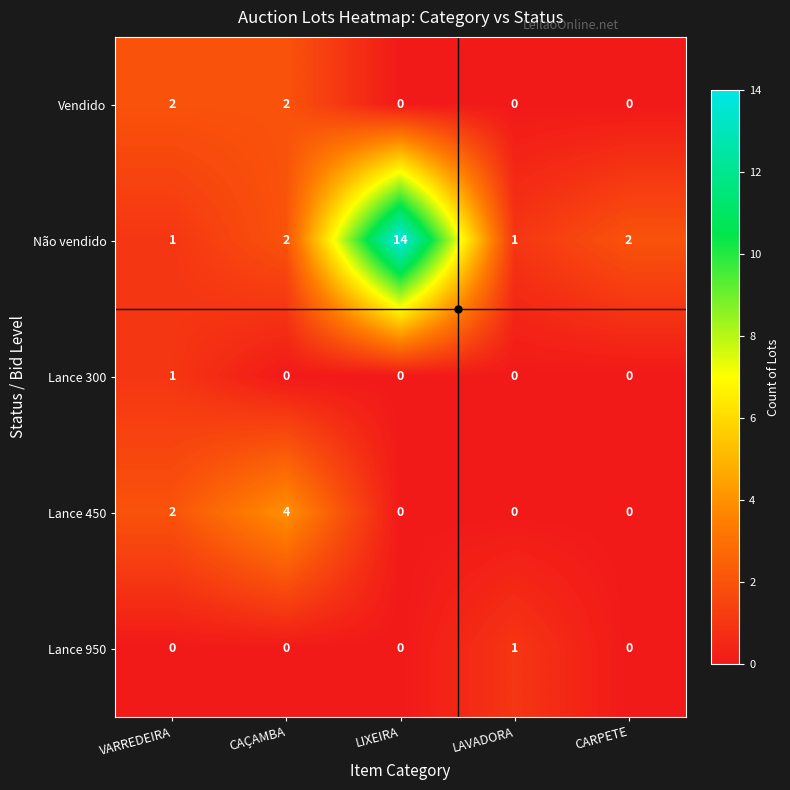

Which series has the largest range (max minus min)?

Não vendido